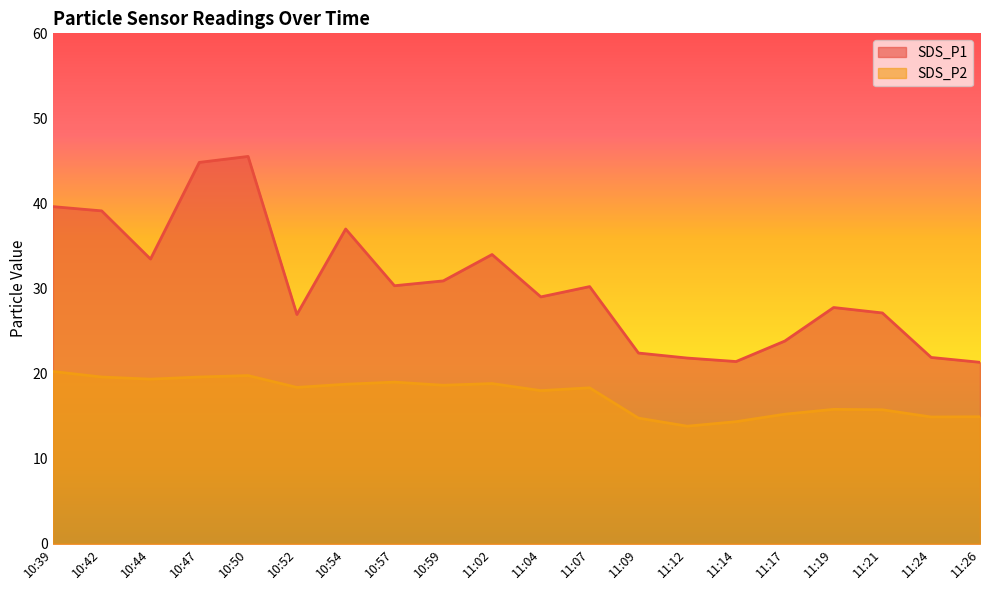

In SDS_P2, how many points are lower than both neighbors (excluding endpoints)?

6